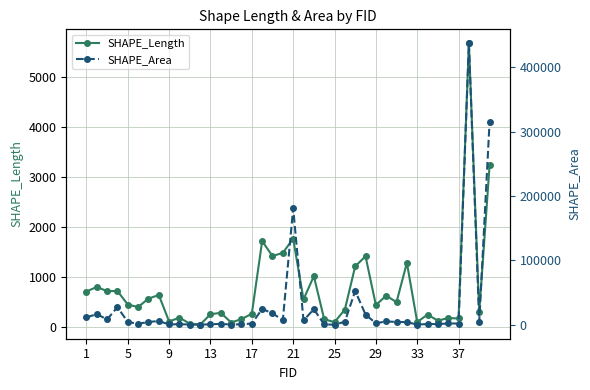

What is the highest value of the SHAPE_Length series?

5673.7